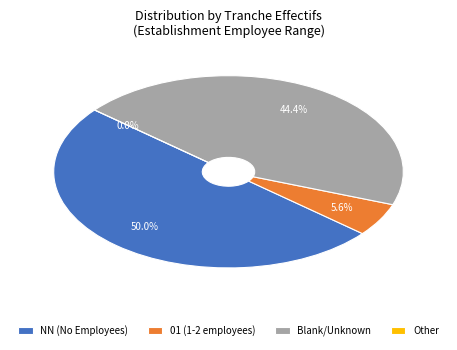

Do  and NN together represent more than half of the pie?

Yes